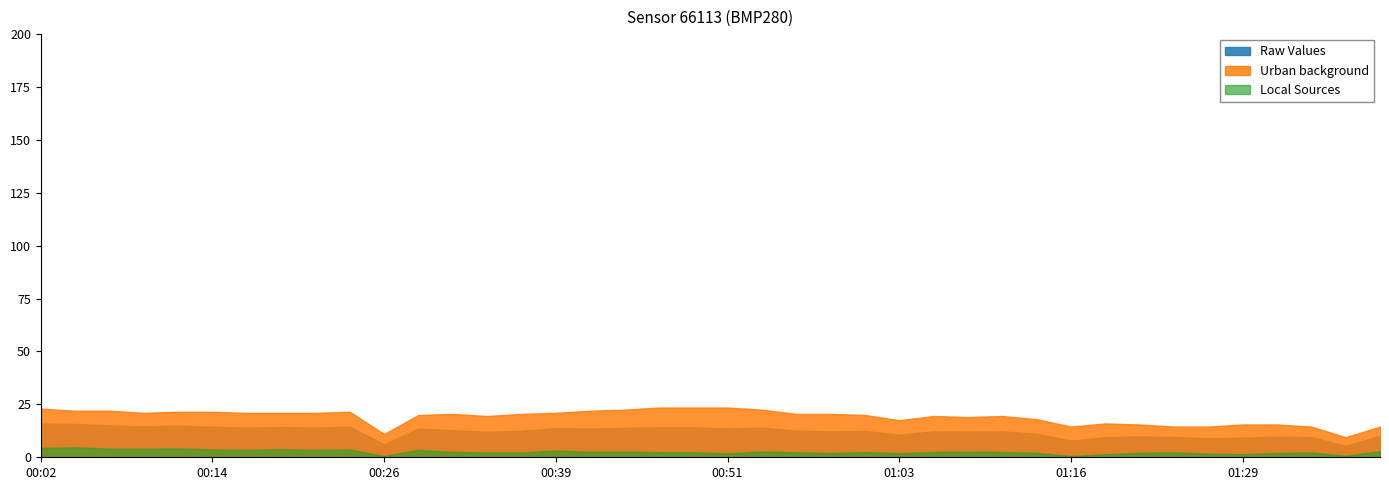

Between 00:24 and 01:37, which is larger?

00:24